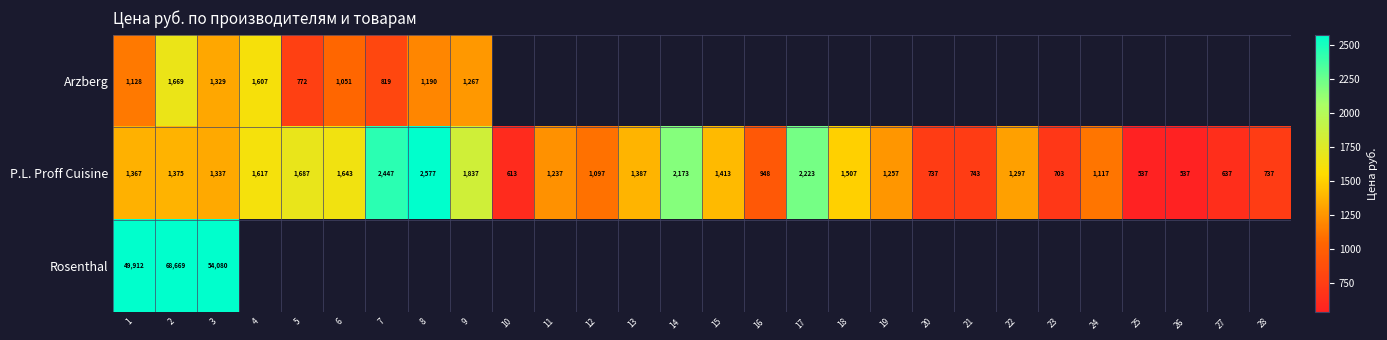

How many series are shown in this chart?

3